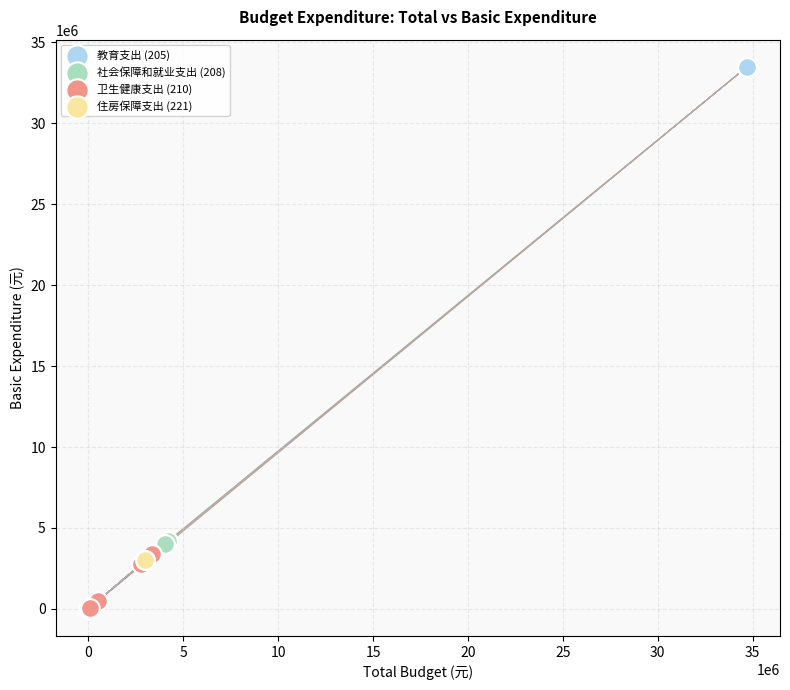

Which series reaches the maximum Y coordinate?

教育支出 (205)